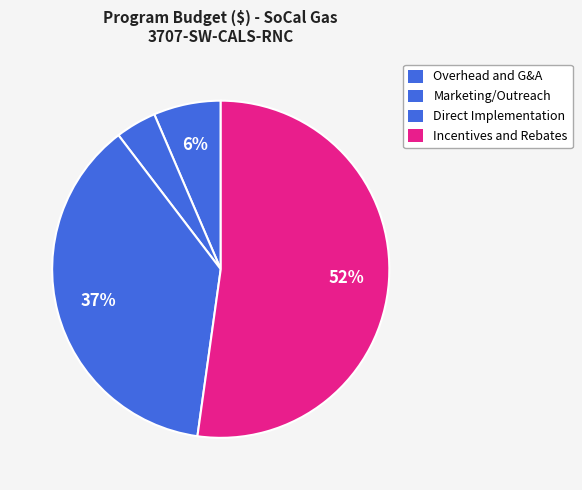

How many slices are in this pie chart?

4